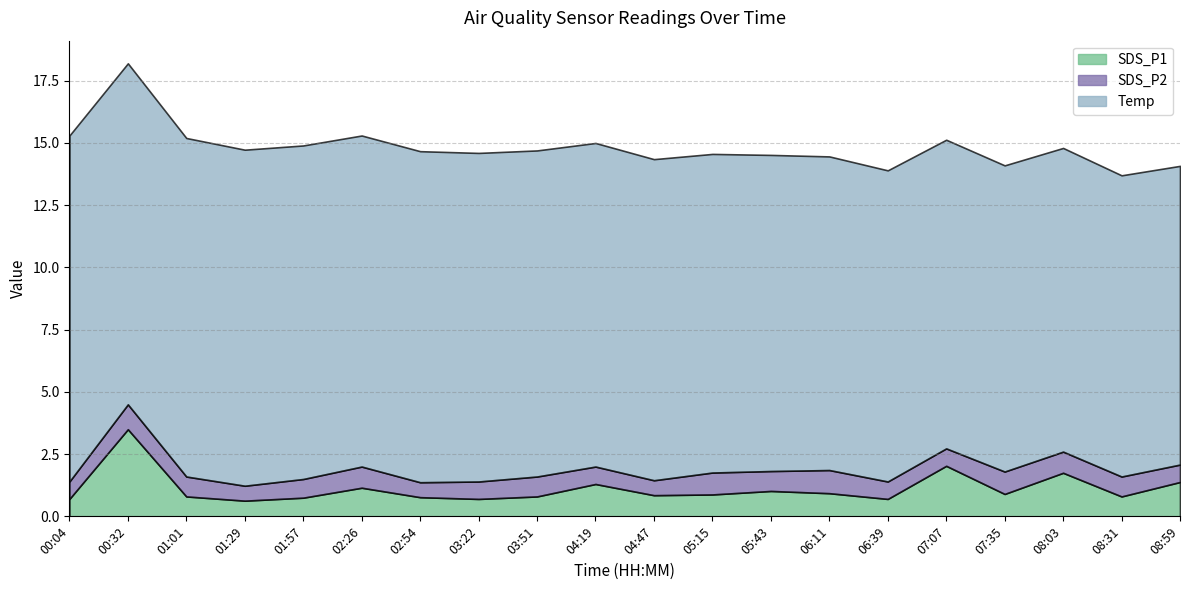

Reading left to right, transcribe all the data shown in this chart.

SDS_P1: 0.7	3.5	0.8	0.6	0.8	1.1	0.8	0.7	0.8	1.3	0.8	0.9	1.0	0.9	0.7	2.0	0.9	1.8	0.8	1.4
SDS_P2: 0.7	1.0	0.8	0.6	0.8	0.8	0.6	0.7	0.8	0.7	0.6	0.9	0.8	0.9	0.7	0.7	0.9	0.8	0.8	0.7
Temp: 13.9	13.7	13.6	13.5	13.4	13.3	13.3	13.2	13.1	13.0	12.9	12.8	12.7	12.6	12.5	12.4	12.3	12.2	12.1	12.0